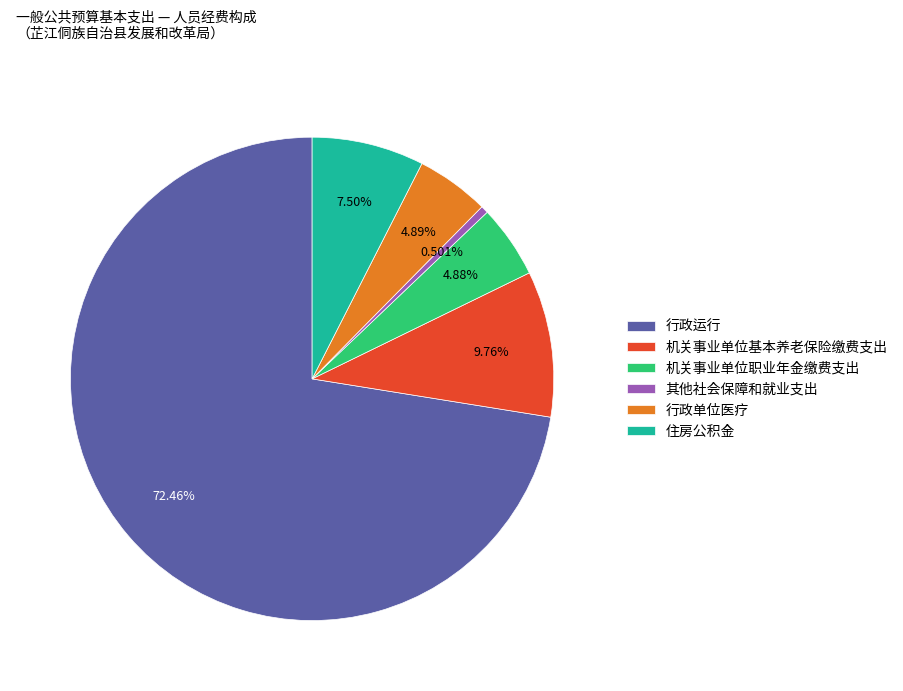

Approximately how many times larger is the value at 机关事业单位职业年金缴费支出 compared to 行政单位医疗?

1.0